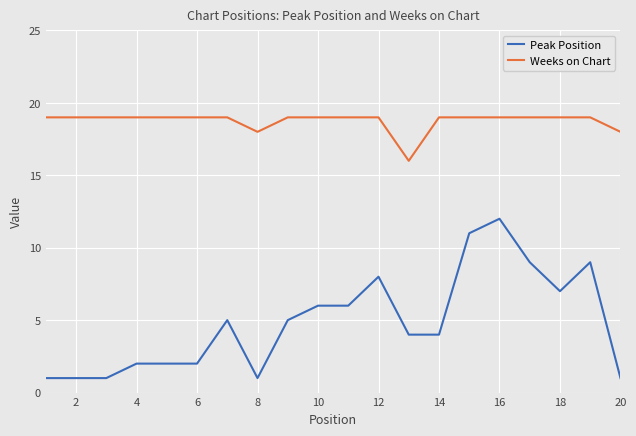

What is the greatest value displayed?

19